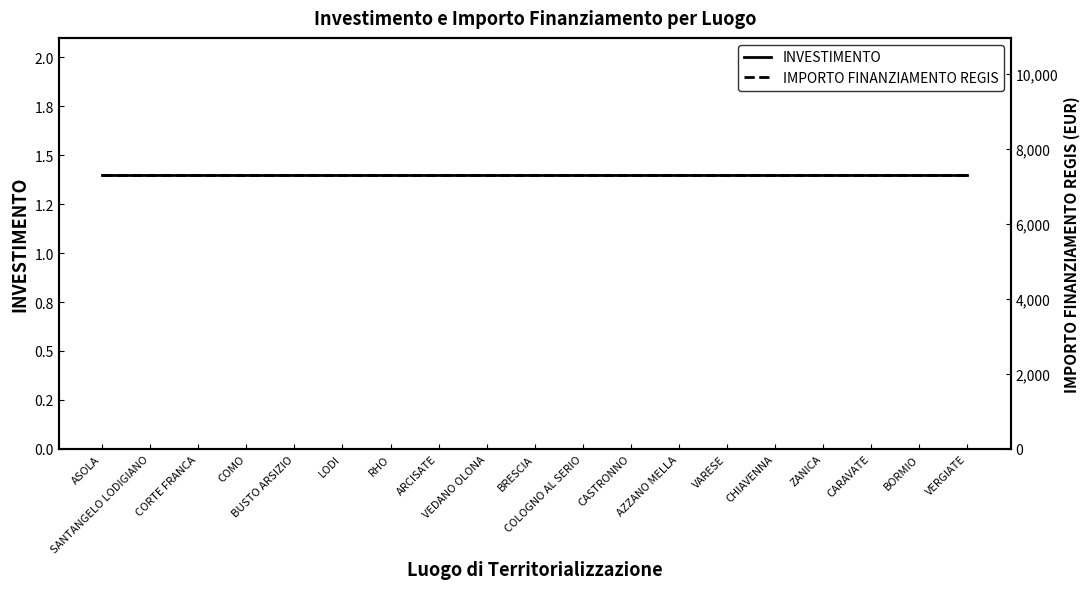

The INVESTIMENTO series shows 2.2 at VEDANO OLONA. True or false?

False